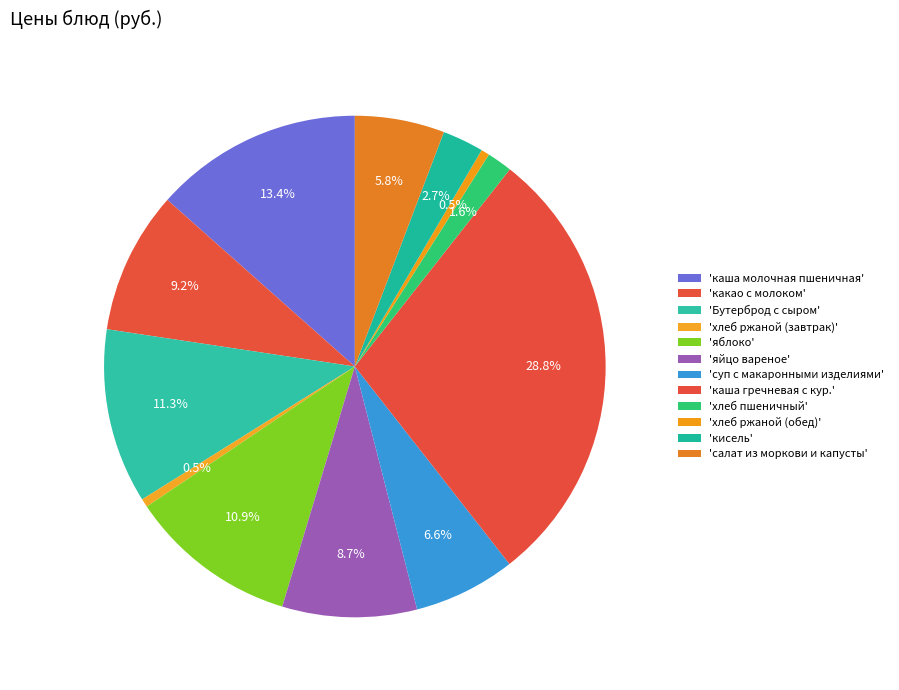

How many slices are in this pie chart?

12